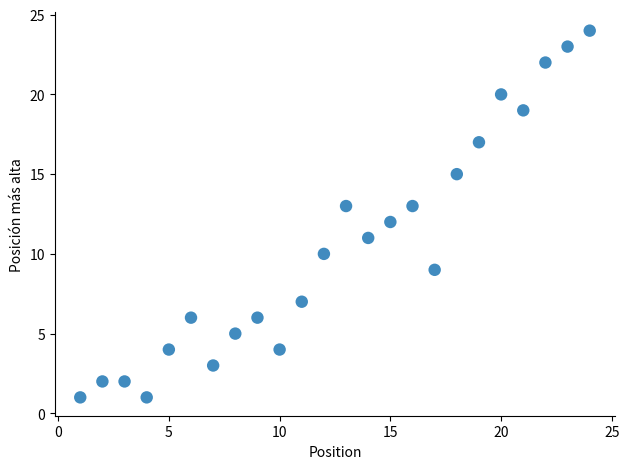

What is the range of Y values (max minus min)?

23